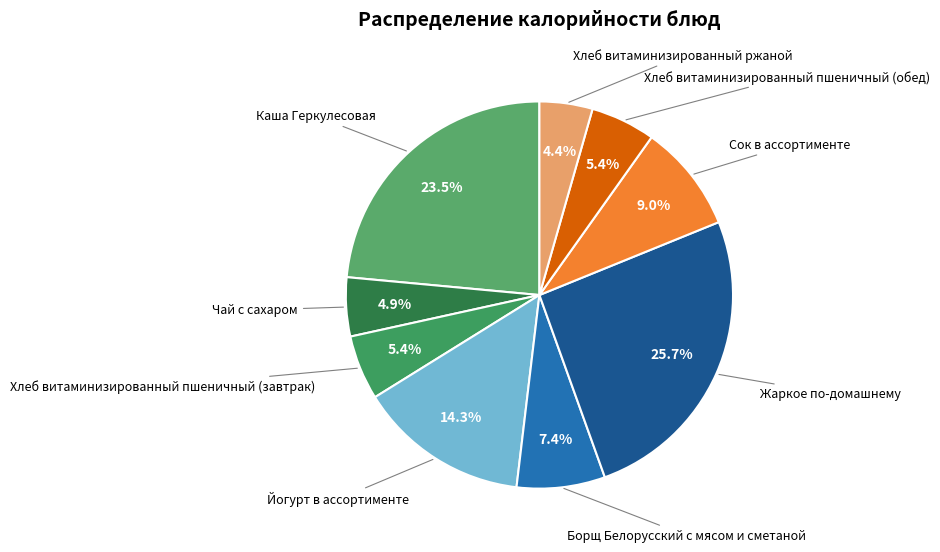

To the nearest percent, what is the difference between the largest and smallest slice percentages?

21%